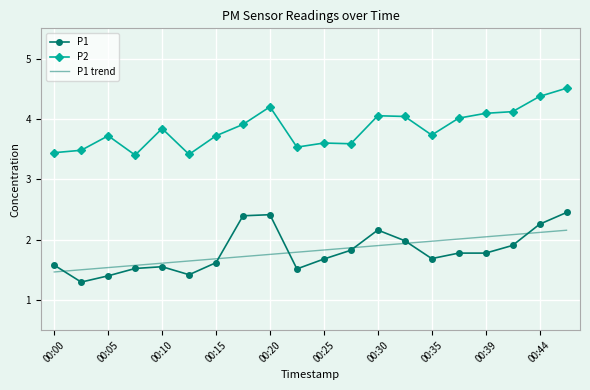

Which series has the largest total across all categories?

P2